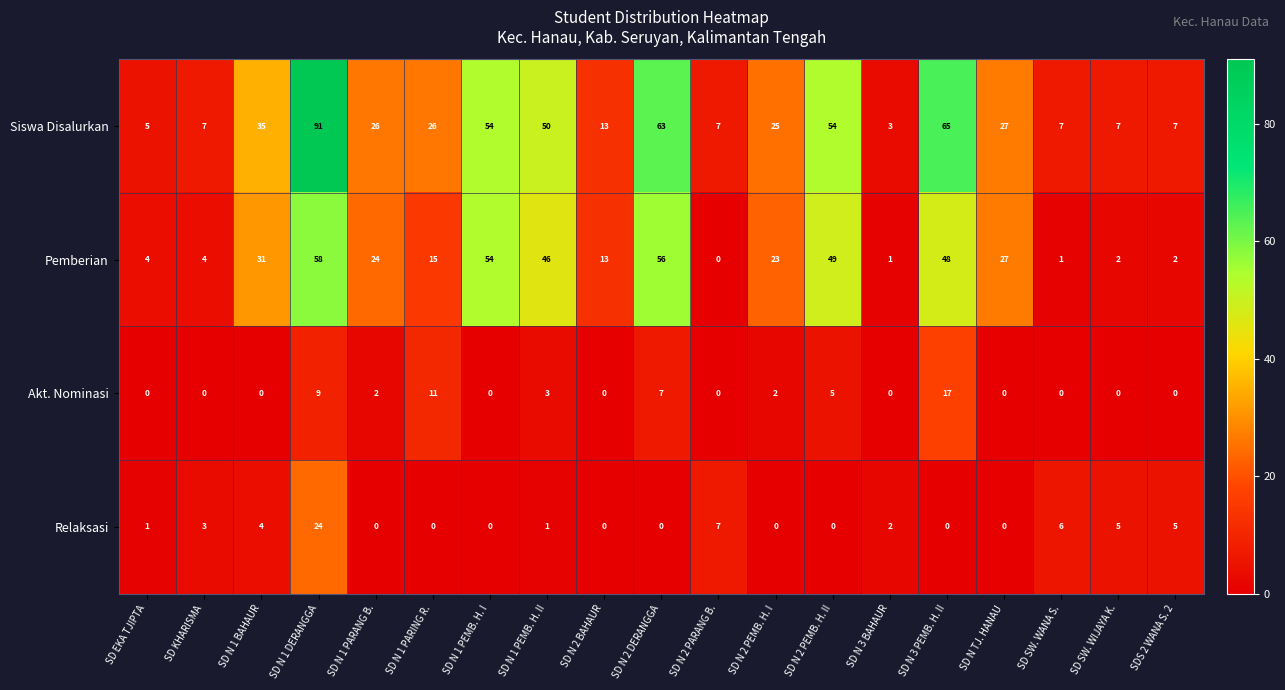

How many distinct data groups are displayed?

4